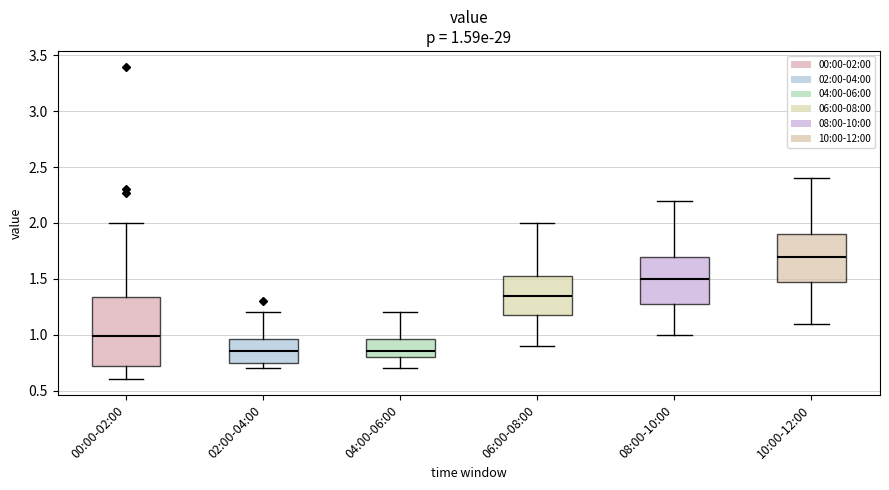

Which box is the tallest, from its lower edge to its upper edge?

00:00-02:00